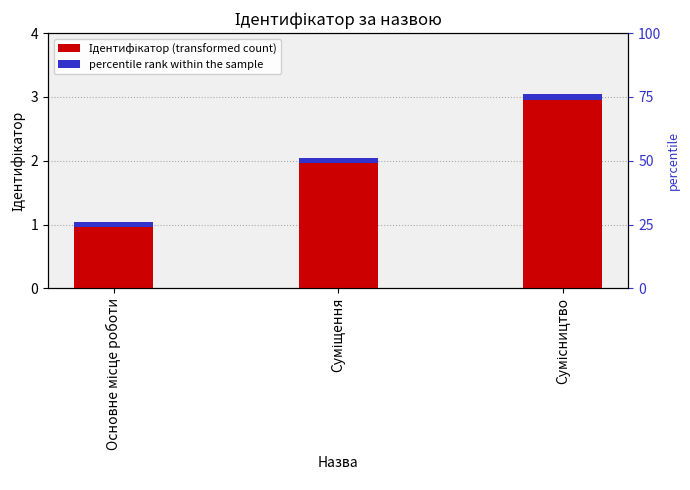

Which has a higher value, Сумісництво or Суміщення?

Сумісництво